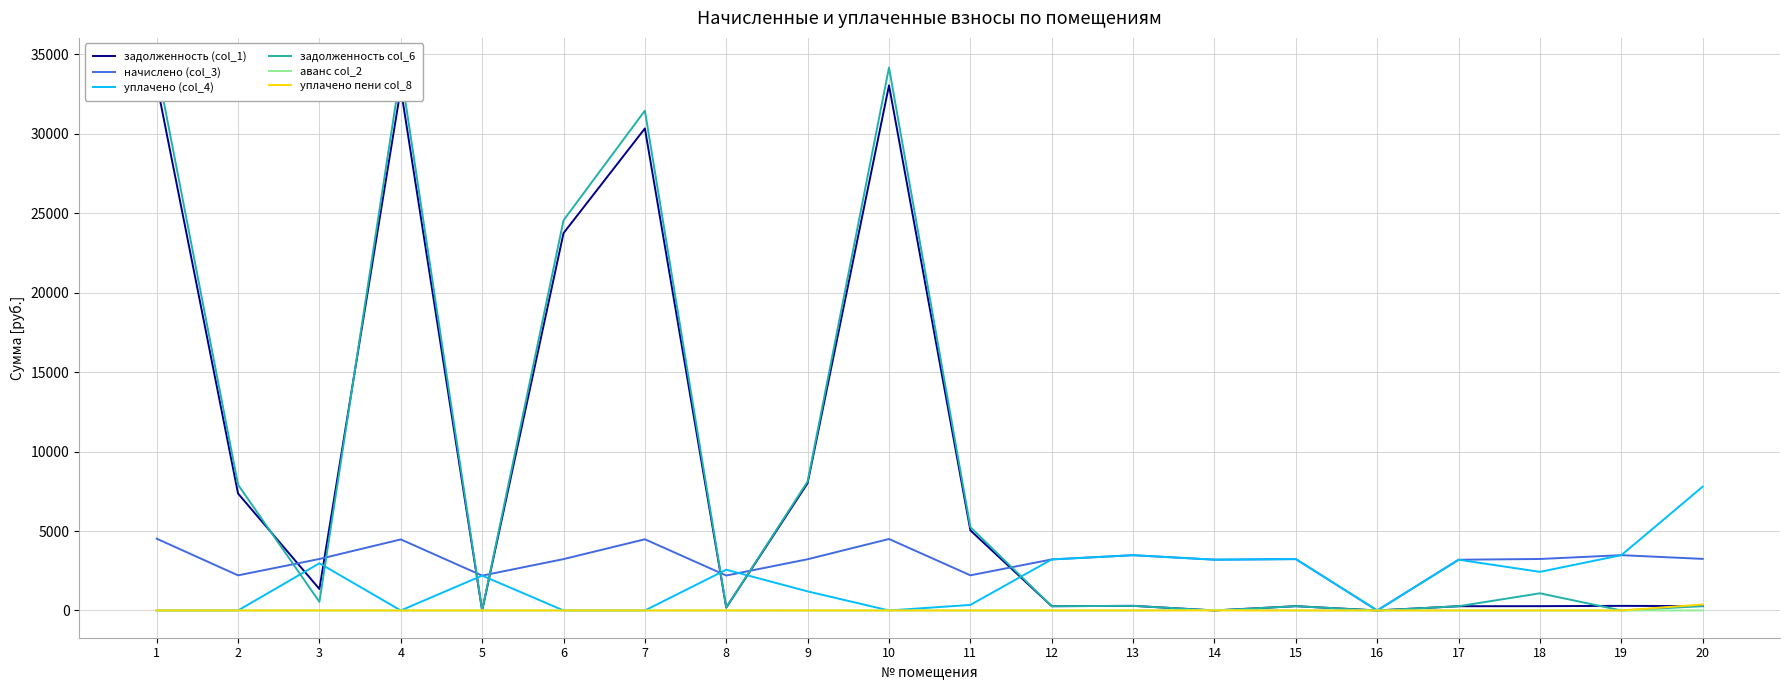

Which series has the largest range (max minus min)?

задолженность col_6